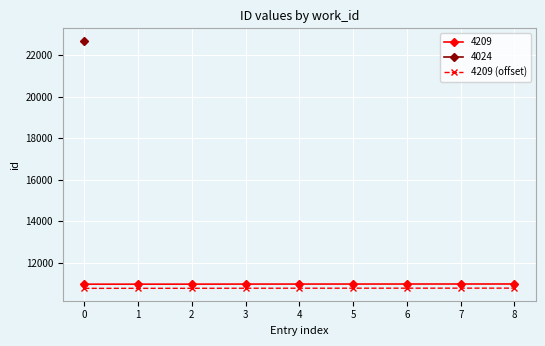

What is the value of the 4209 (offset) point at the 4th from the left?

10778